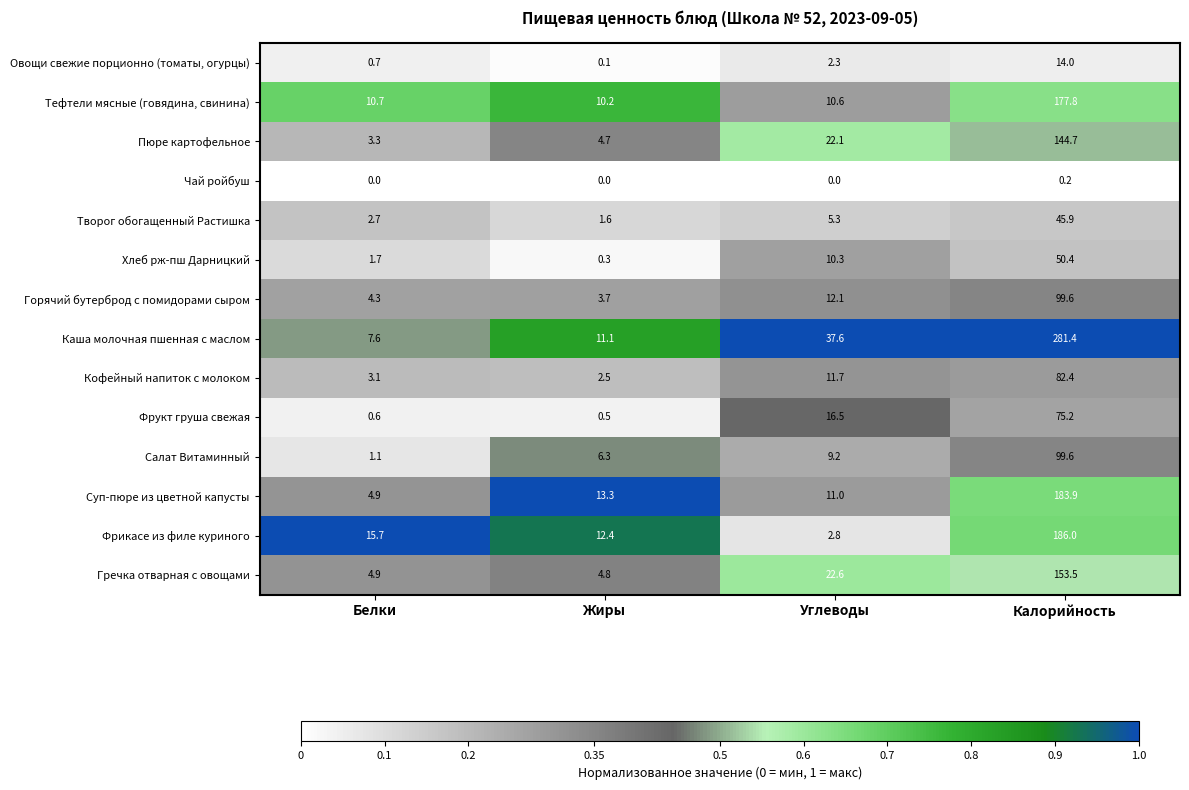

Which series has the largest total across all categories?

Каша молочная пшенная с маслом